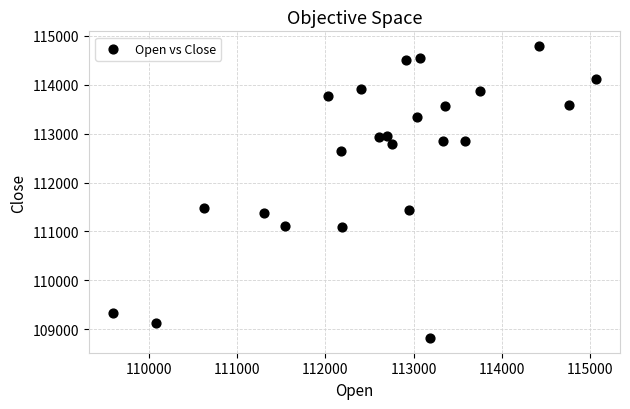

What is the range of X values (max minus min)?

5466